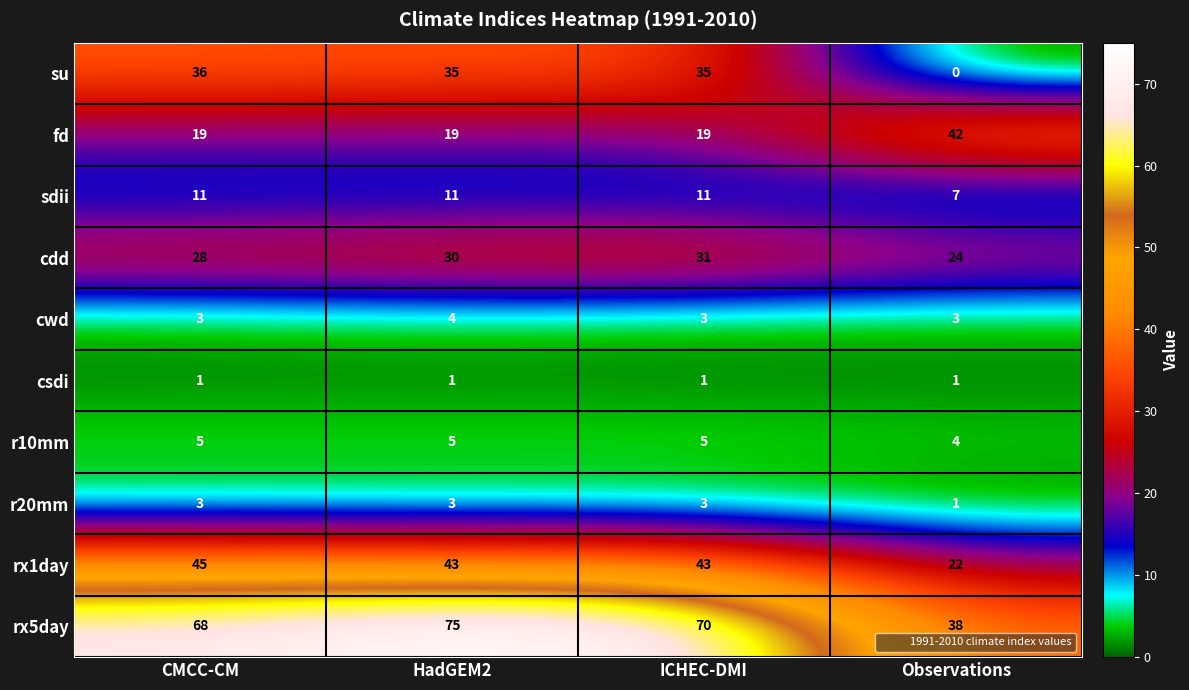

What is the sum of all r20mm values?

10